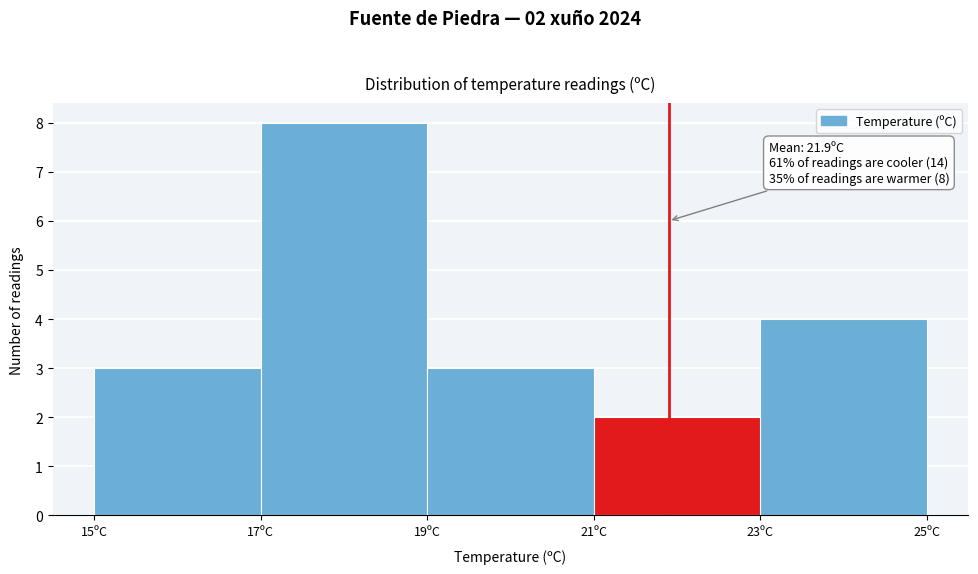

Over which range of the x-axis is the bar tallest?

17 to 19